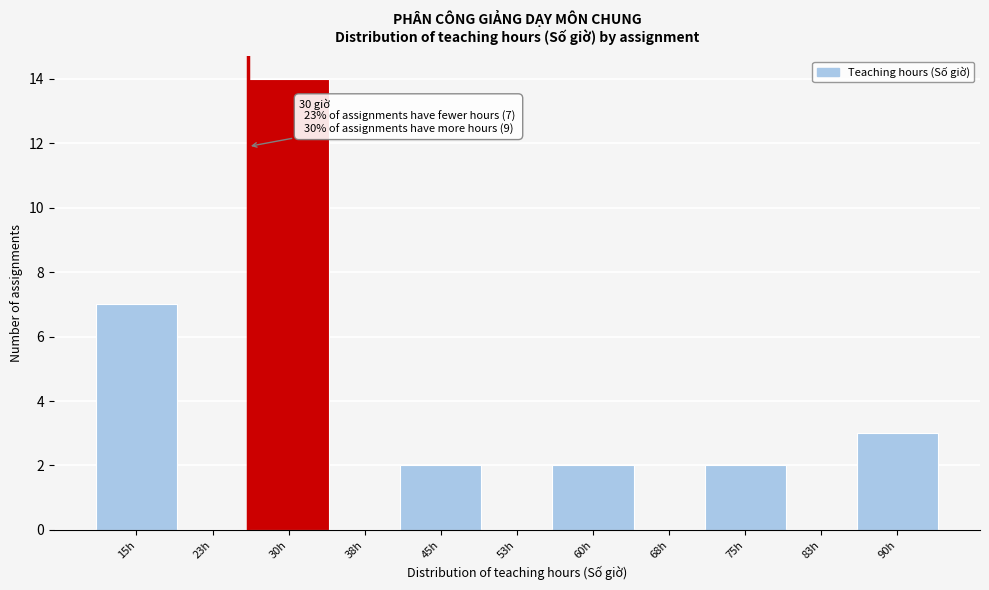

Reading left to right, transcribe all the data shown in this chart.

15h=7	23h=0	30h=14	38h=0	45h=2	53h=0	60h=2	68h=0	75h=2	83h=0	90h=3